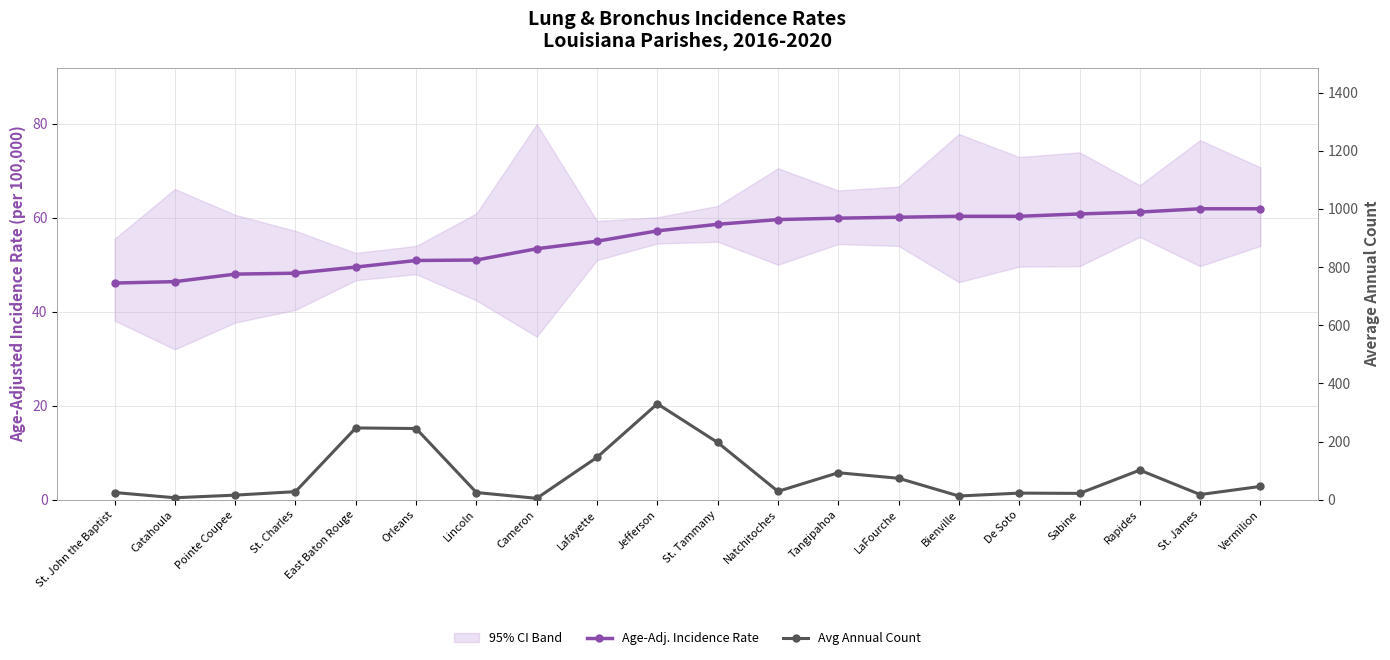

How many data points in Age-Adj. Incidence Rate are above 58?

10